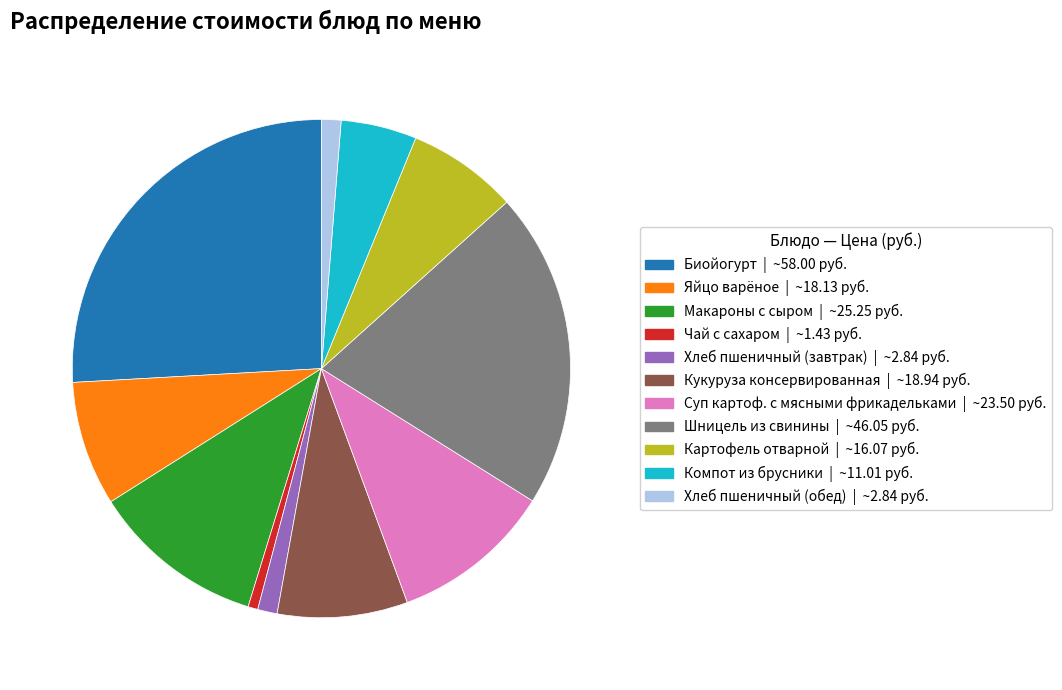

Do Шницель из свинины and Суп картоф. с мясными фрикадельками together represent more than half of the pie?

No